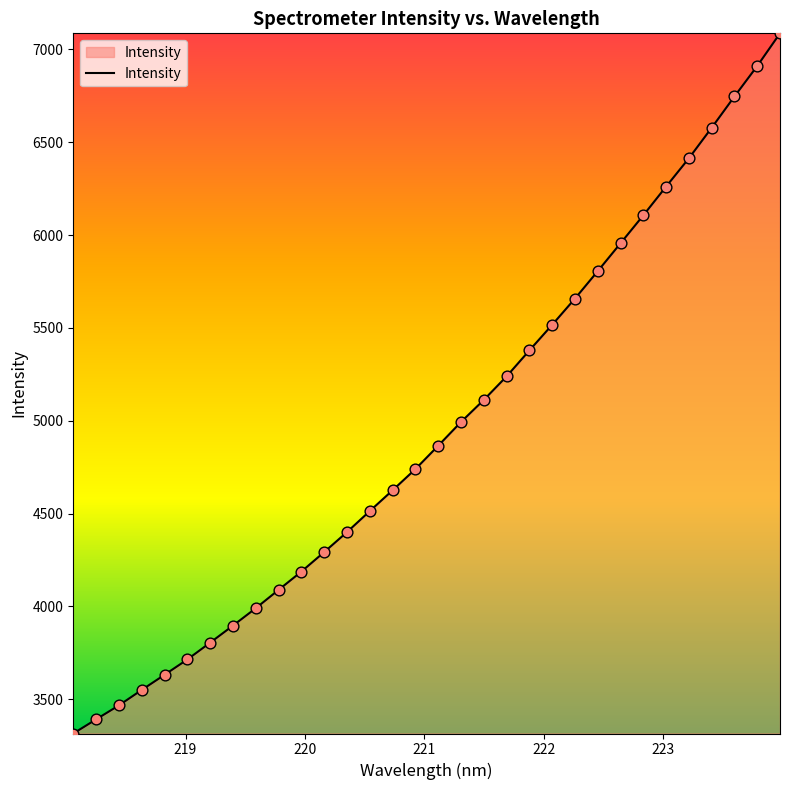

What is the smallest value displayed?

3315.5